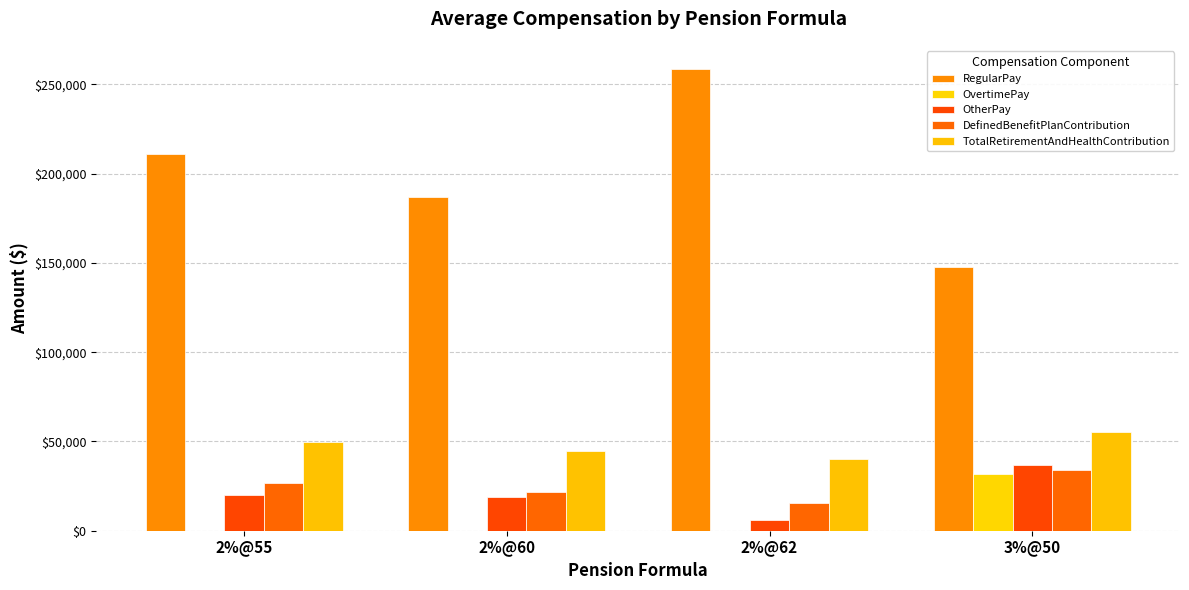

How many categories are shown in the chart?

4